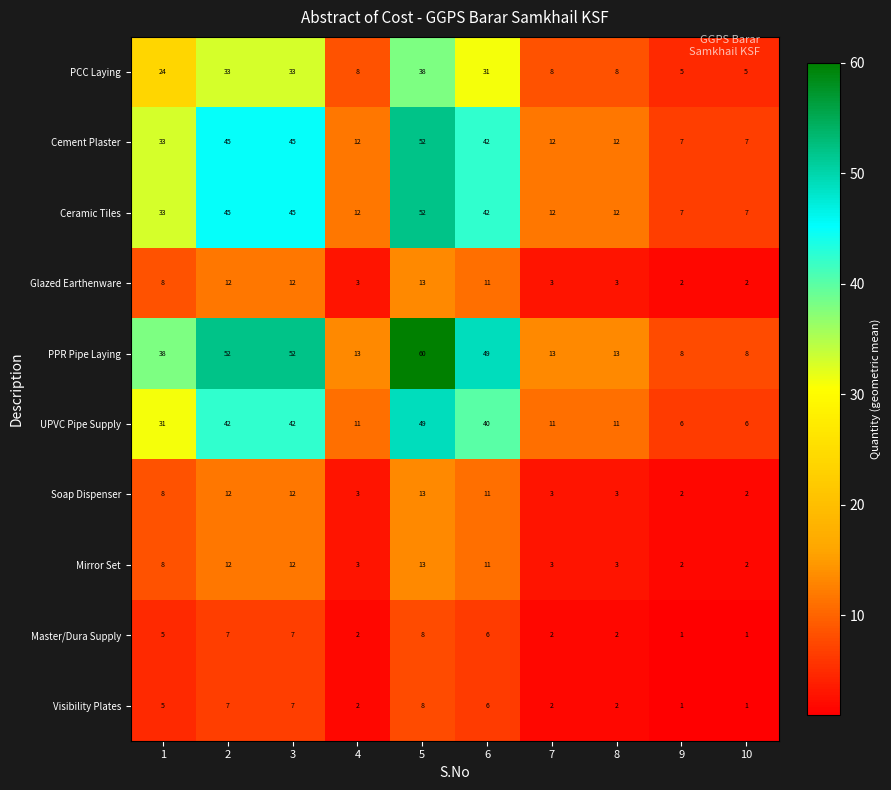

What is the difference between the UPVC Pipe Supply values at 10 and 3?

36